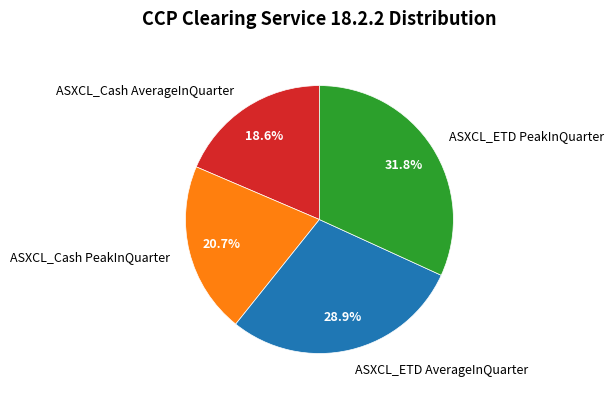

Is ASXCL_Cash PeakInQuarter the majority of the pie?

No